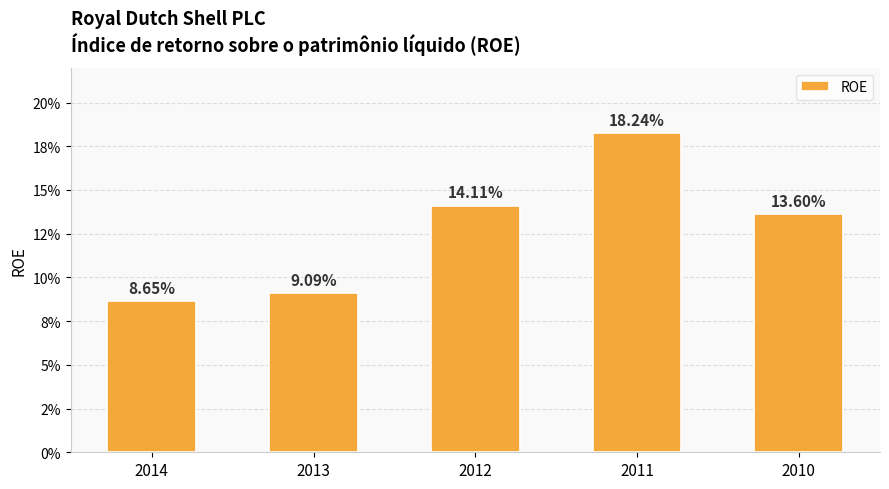

What is the approximate value at 2012?

0.1